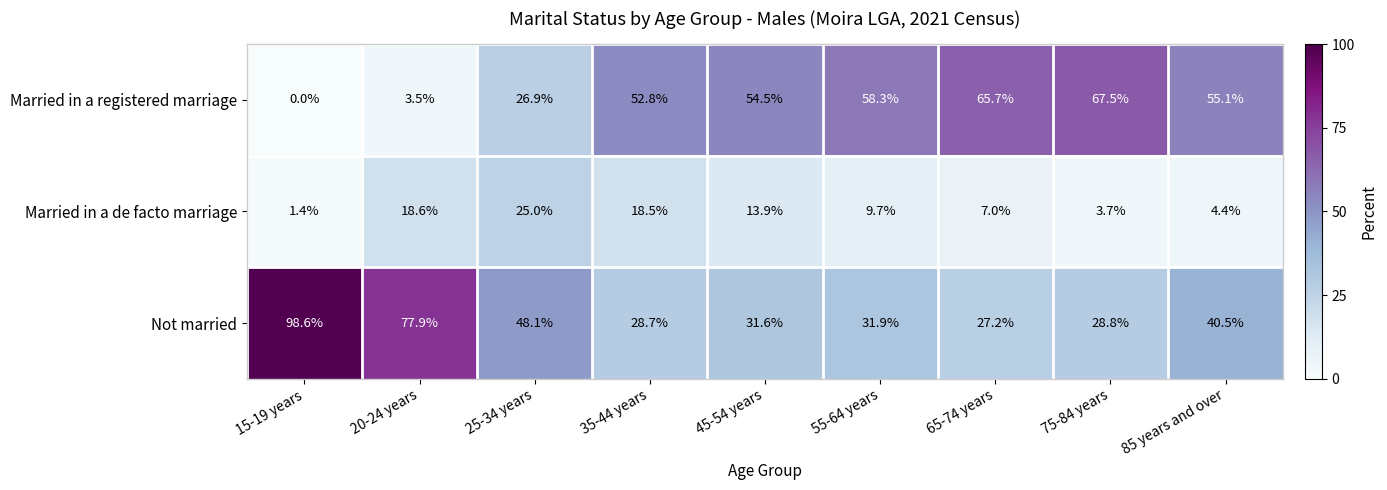

Reading left to right, what are all the values shown in this chart?

Married in a registered marriage: 15-19 years=0.0	20-24 years=3.5	25-34 years=26.9	35-44 years=52.8	45-54 years=54.5	55-64 years=58.3	65-74 years=65.7	75-84 years=67.5	85 years and over=55.1
Married in a de facto marriage: 15-19 years=1.4	20-24 years=18.6	25-34 years=25.0	35-44 years=18.5	45-54 years=13.9	55-64 years=9.7	65-74 years=7.0	75-84 years=3.7	85 years and over=4.4
Not married: 15-19 years=98.6	20-24 years=77.9	25-34 years=48.1	35-44 years=28.7	45-54 years=31.6	55-64 years=31.9	65-74 years=27.2	75-84 years=28.8	85 years and over=40.5